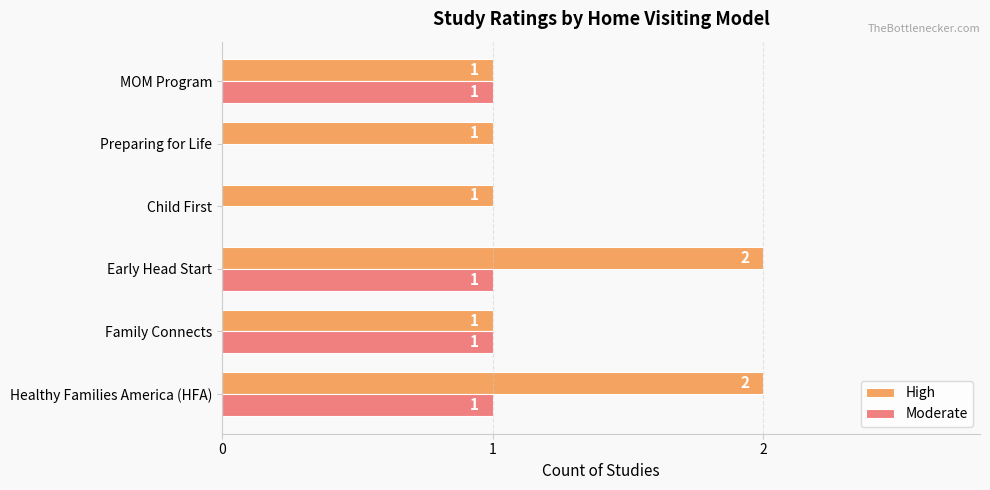

Is the value of High at Healthy Families America (HFA) greater than the value of Moderate at MOM Program?

Yes